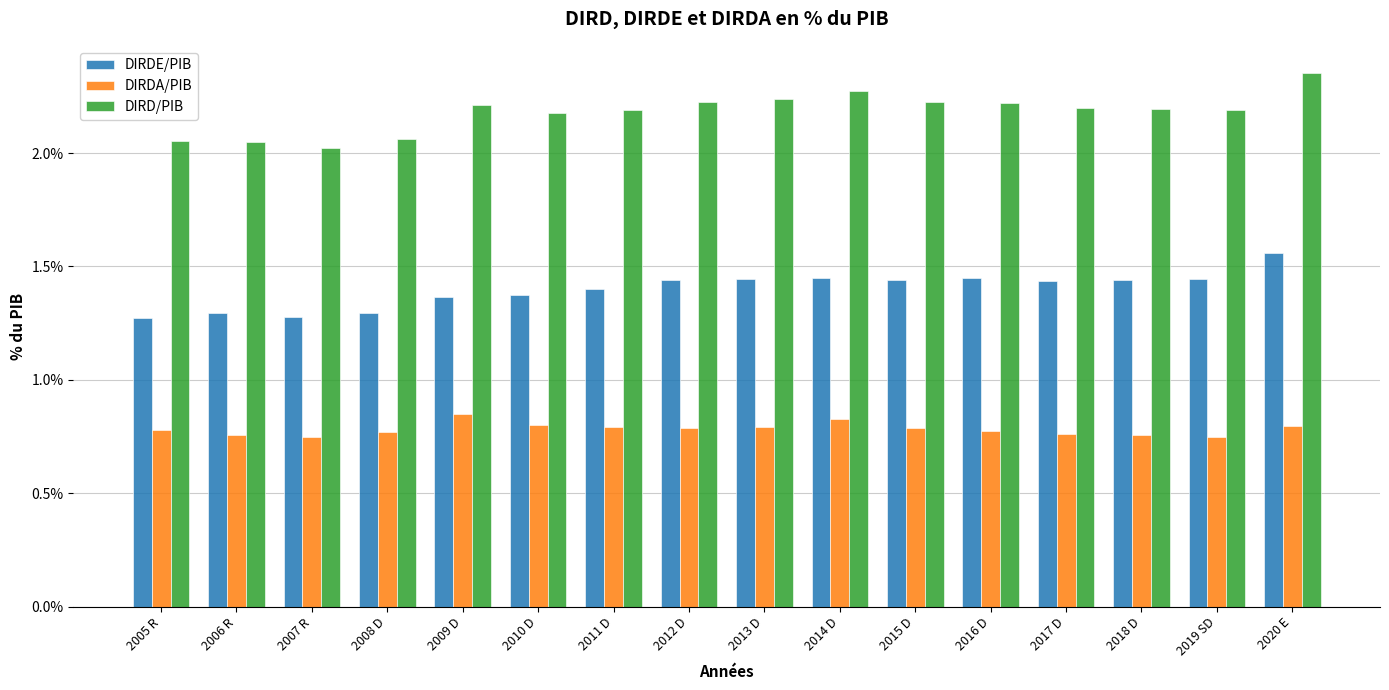

What is the label of the 8th bar from the left?

2012 D